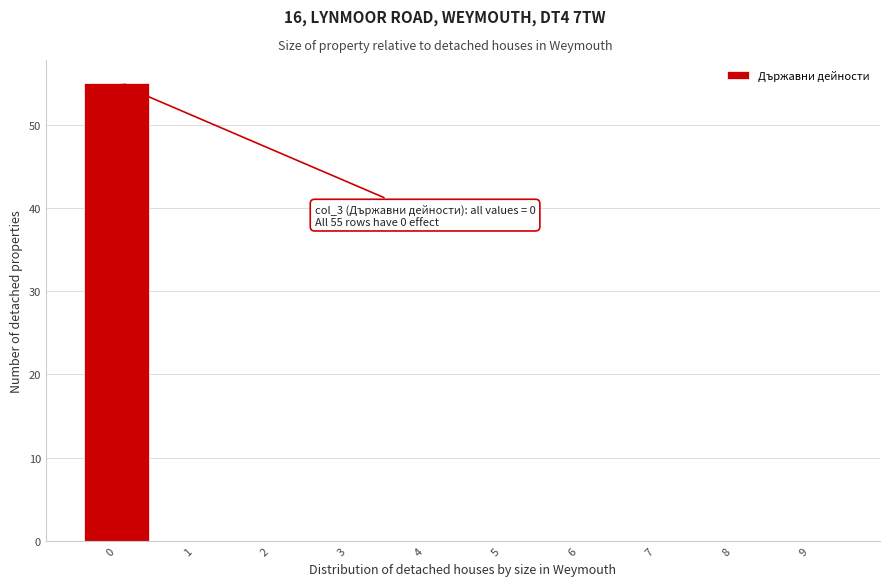

Reading right to left, extract all data points from this chart.

9=0	8=0	7=0	6=0	5=0	4=0	3=0	2=0	1=0	0=55